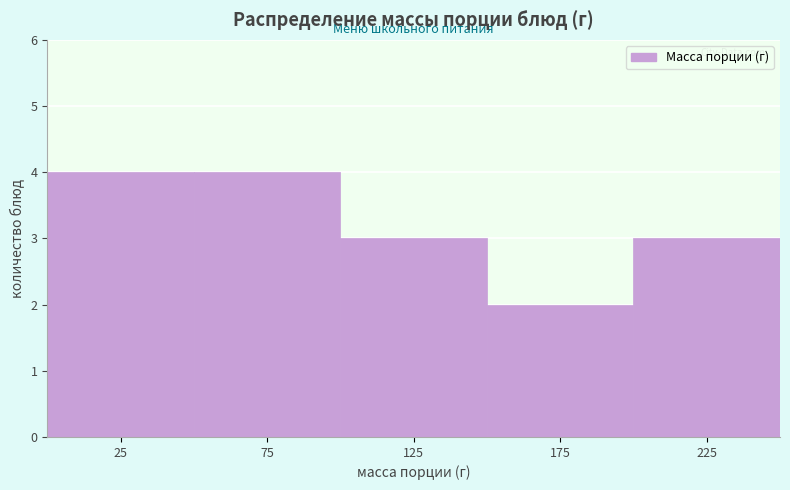

Reading left to right, transcribe this chart: for each bar, give the range it covers on the x-axis and its height. The values are not printed on the chart, so give them approximately, as read against the axis.

0 to 50: 4
50 to 100: 4
100 to 150: 3
150 to 200: 2
200 to 250: 3